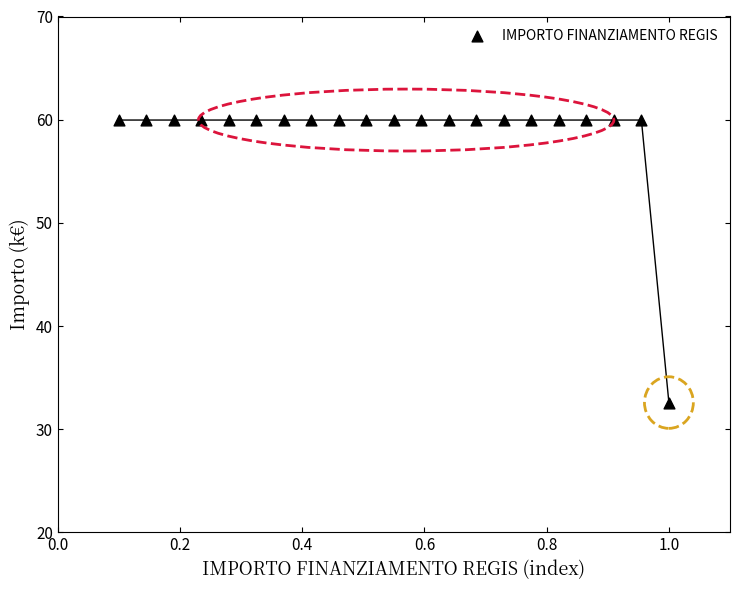

What is the range of X values (max minus min)?

0.9